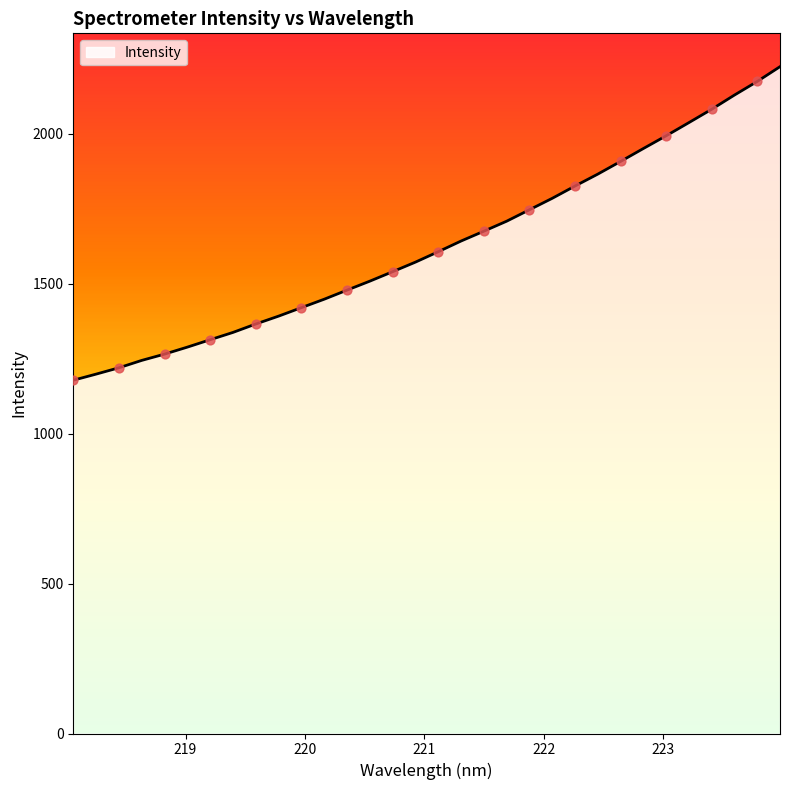

What is the difference between the maximum and minimum values?

1046.0